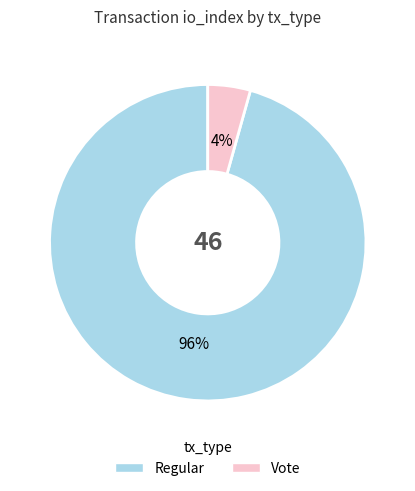

Rank the categories by value from highest to lowest.

Regular, Vote